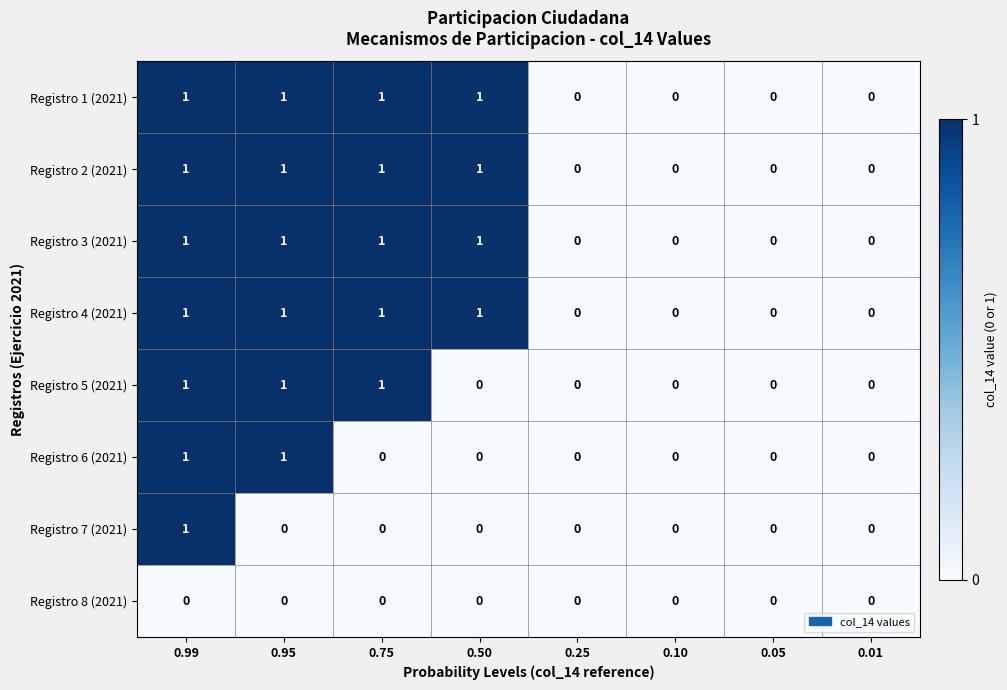

How many data points in Registro 2 (2021) are less than 1?

4